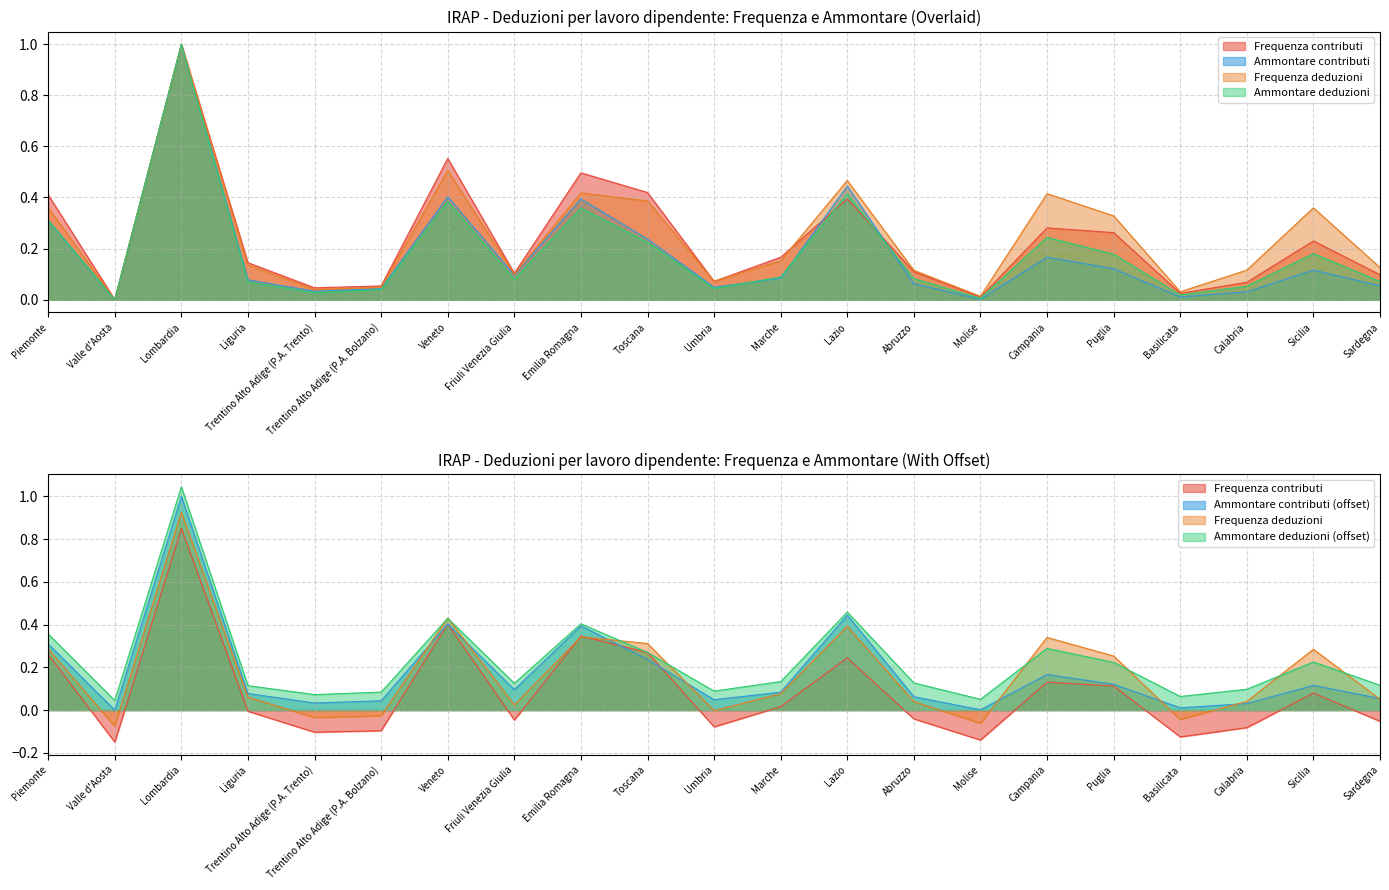

The value of Ammontare contributi at Basilicata is 0.0. True or false?

True